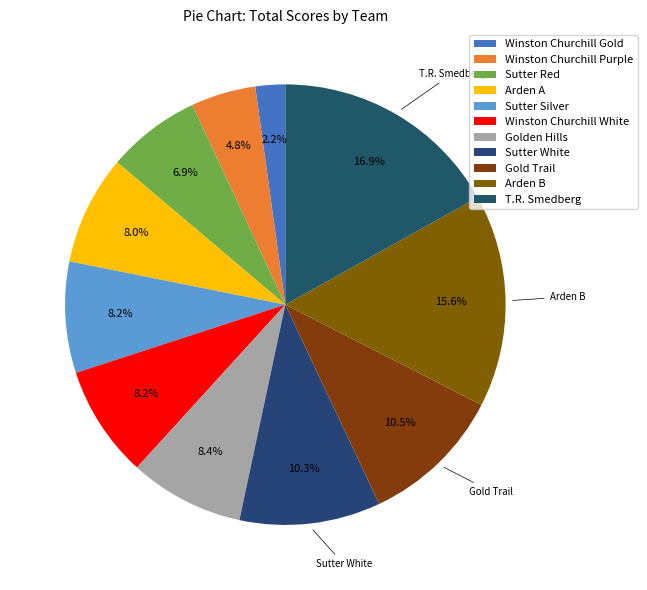

Which category has the smallest portion of the pie?

Winston Churchill Gold